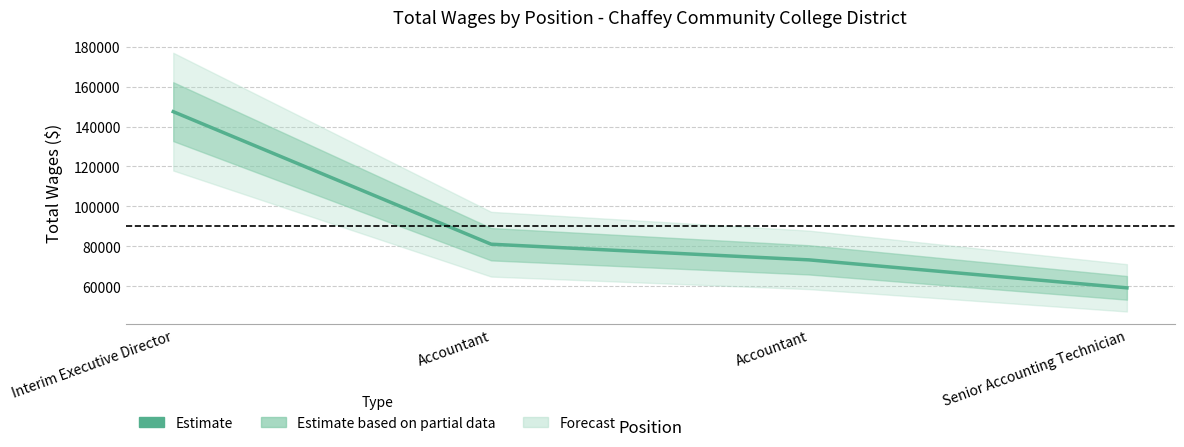

Read the value at Interim Executive Director.

147450